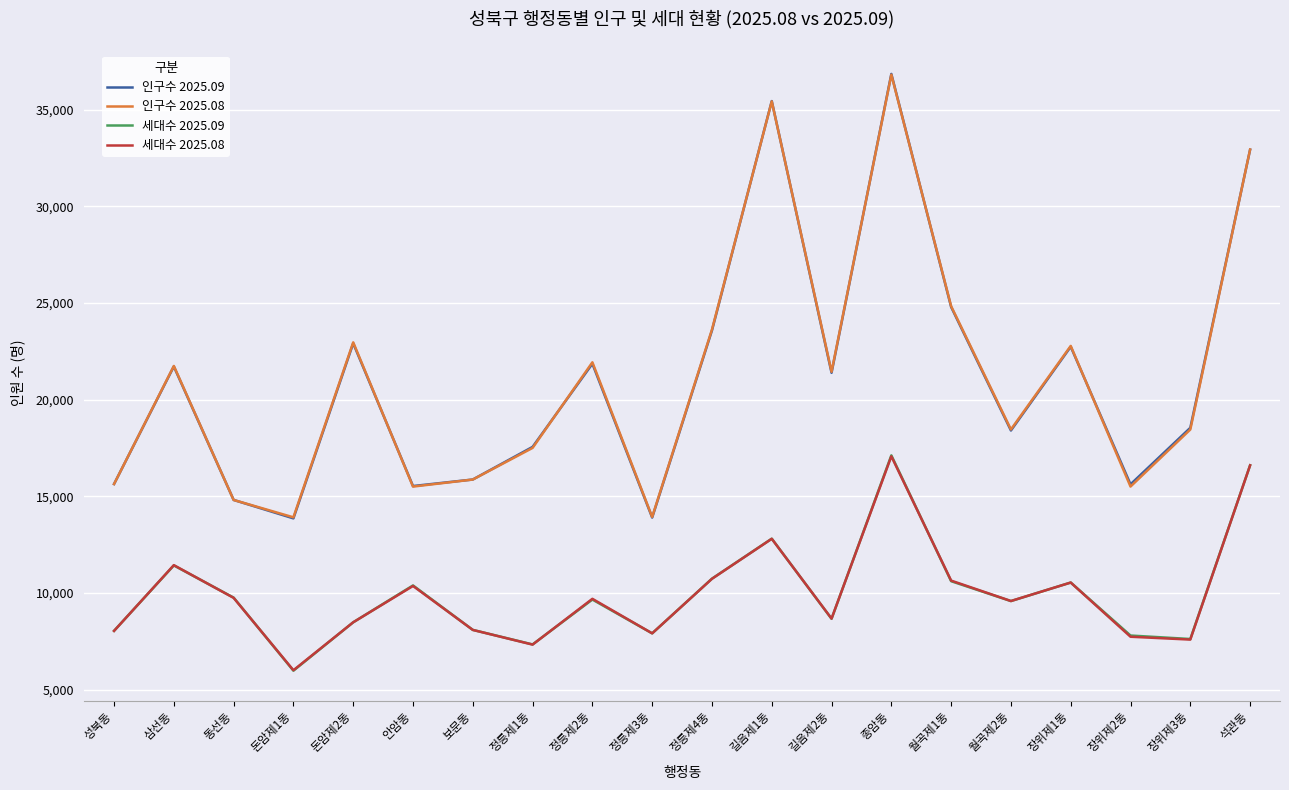

Which series has the widest spread of values?

인구수 2025.09